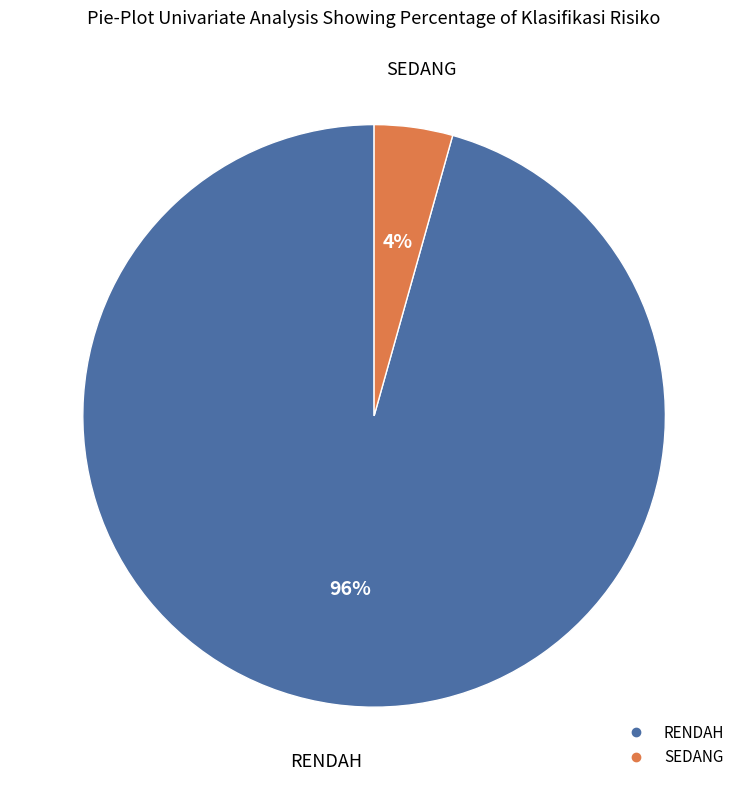

To the nearest percent, what is the average slice percentage?

50%